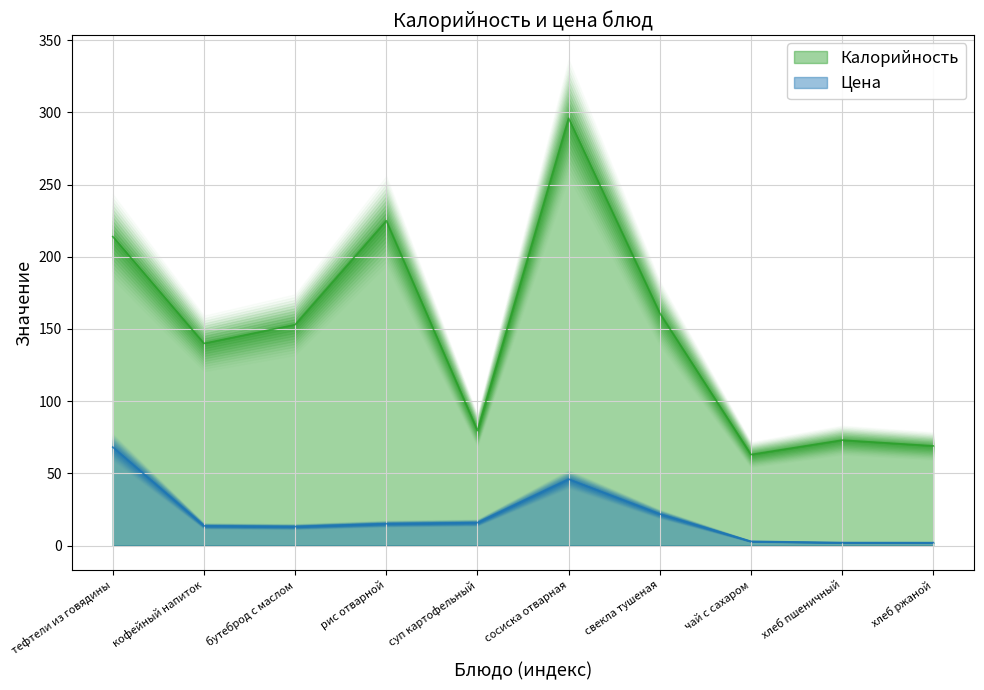

What are all the series names shown in the legend?

Калорийность, Цена